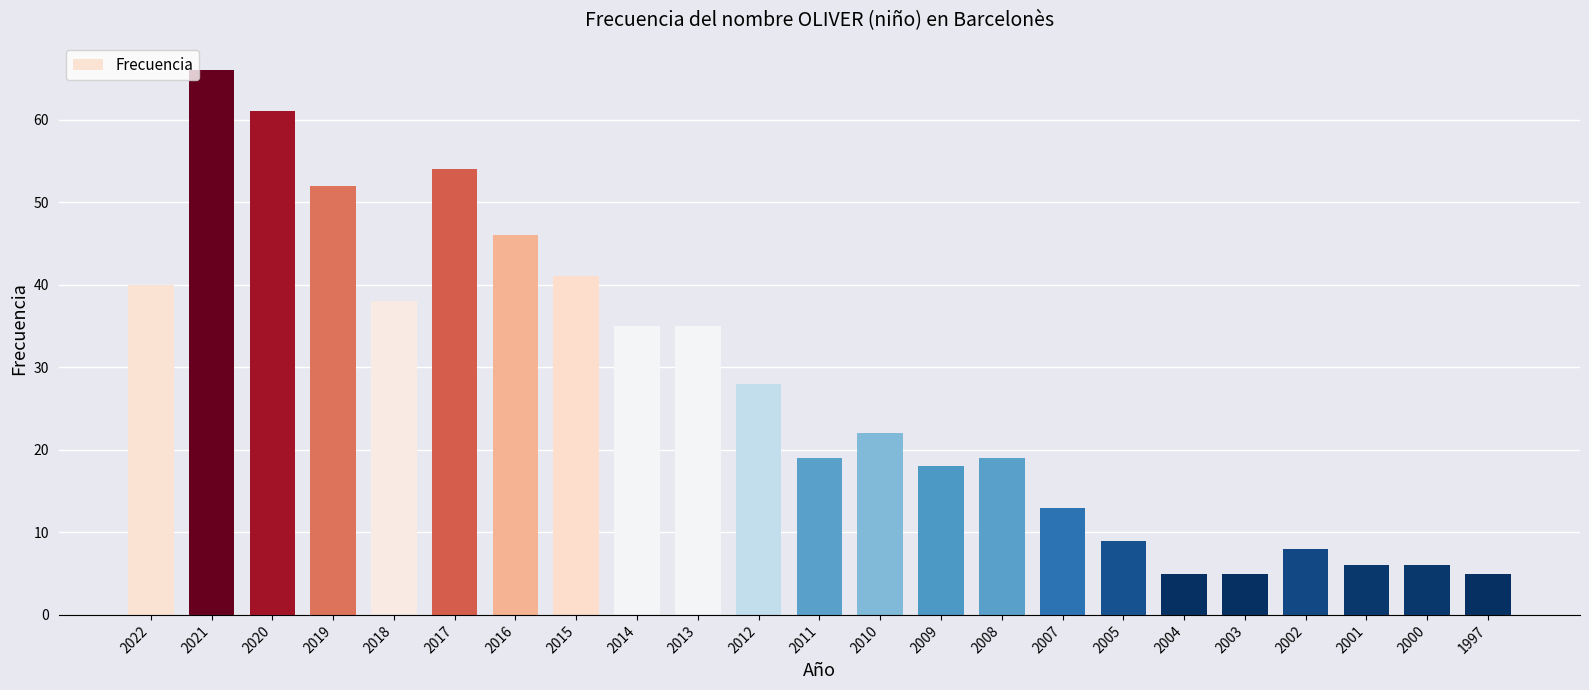

What is the change in value from 2016 to 2015?

-5